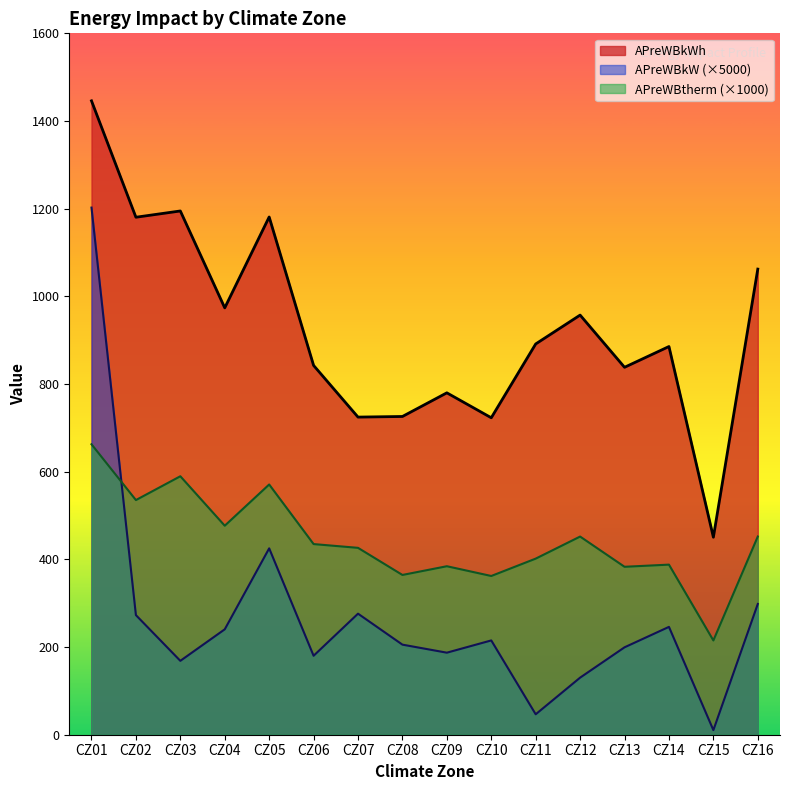

Which has a higher value, CZ11 or CZ16?

CZ16